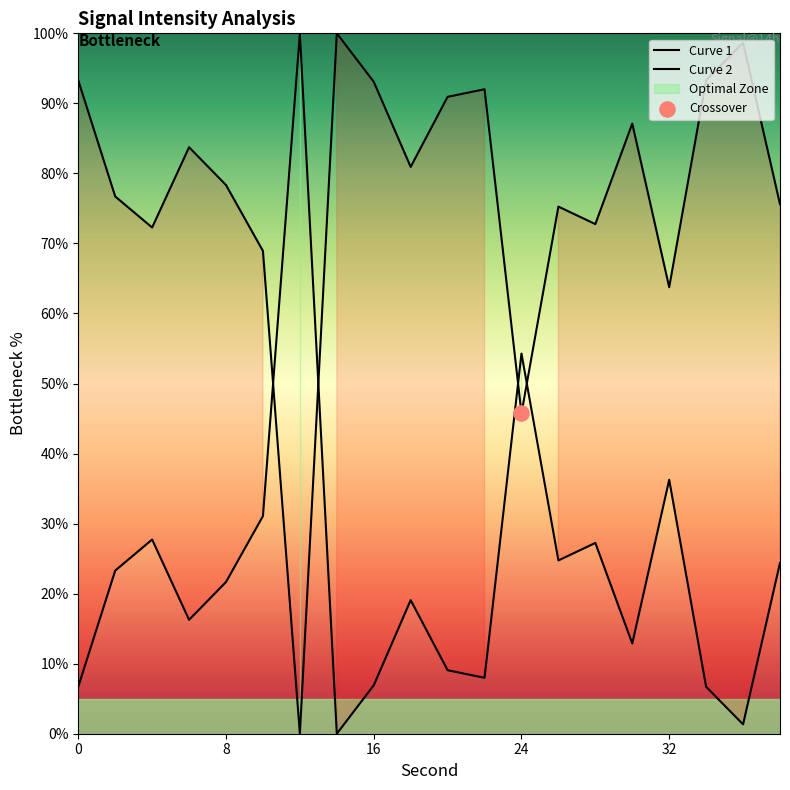

Which series has the largest total across all categories?

Curve 1